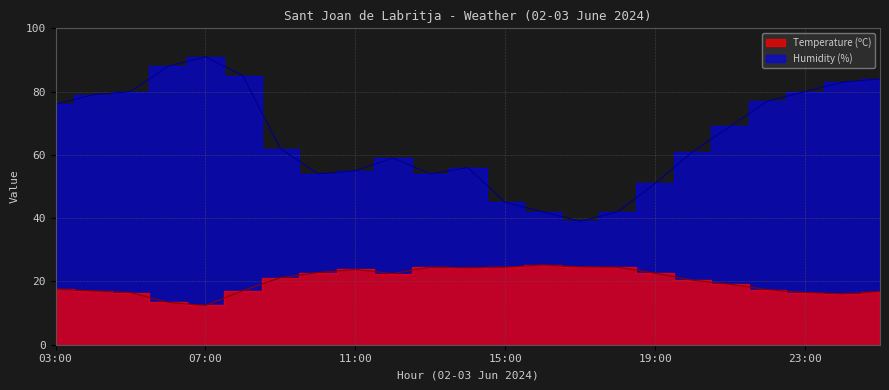

What is the difference between the second highest and minimum values in the Temperature (C) series?

12.2